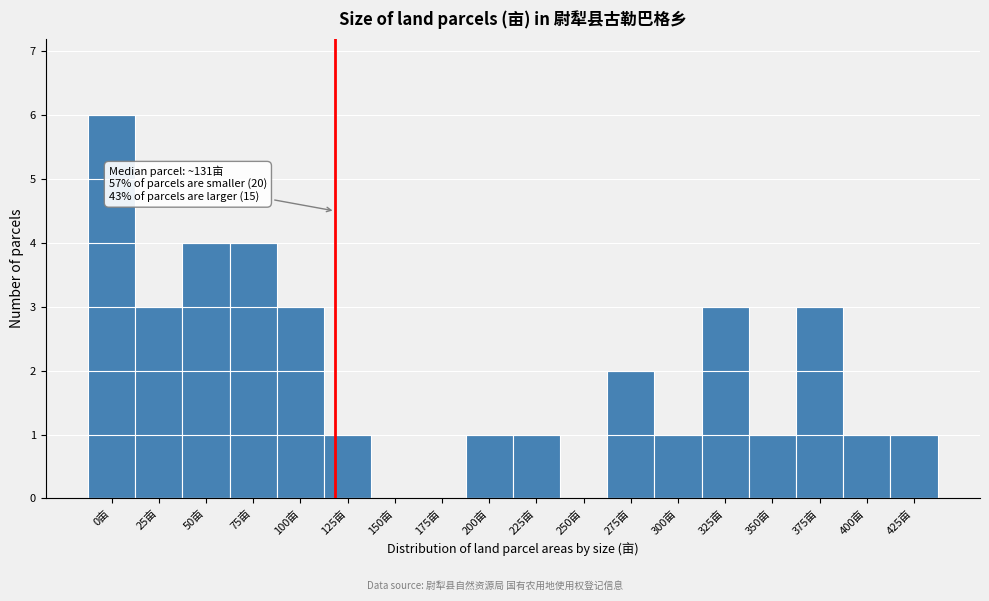

Reading right to left, what are all the values shown in this chart?

425亩=1	400亩=1	375亩=3	350亩=1	325亩=3	300亩=1	275亩=2	250亩=0	225亩=1	200亩=1	175亩=0	150亩=0	125亩=1	100亩=3	75亩=4	50亩=4	25亩=3	0亩=6